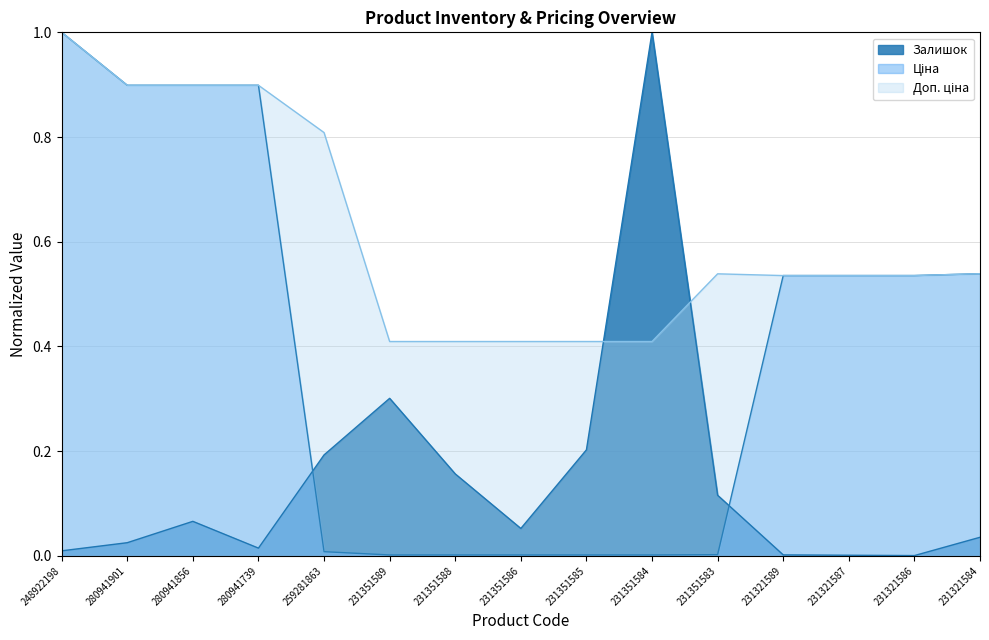

Between which two adjacent categories do Залишок and Ціна first intersect?

280941739 and 259281863